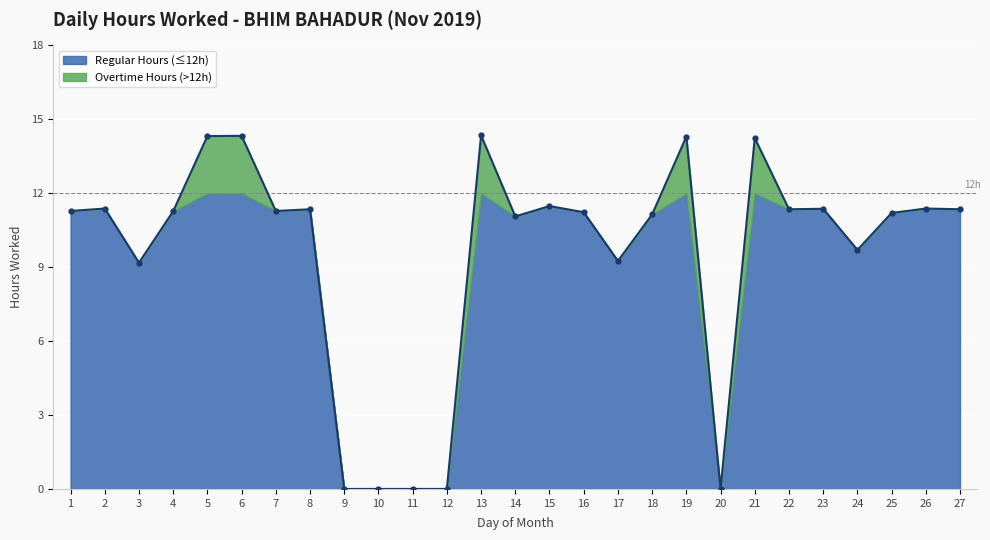

Is it true that the value at 2 is 2.3?

False